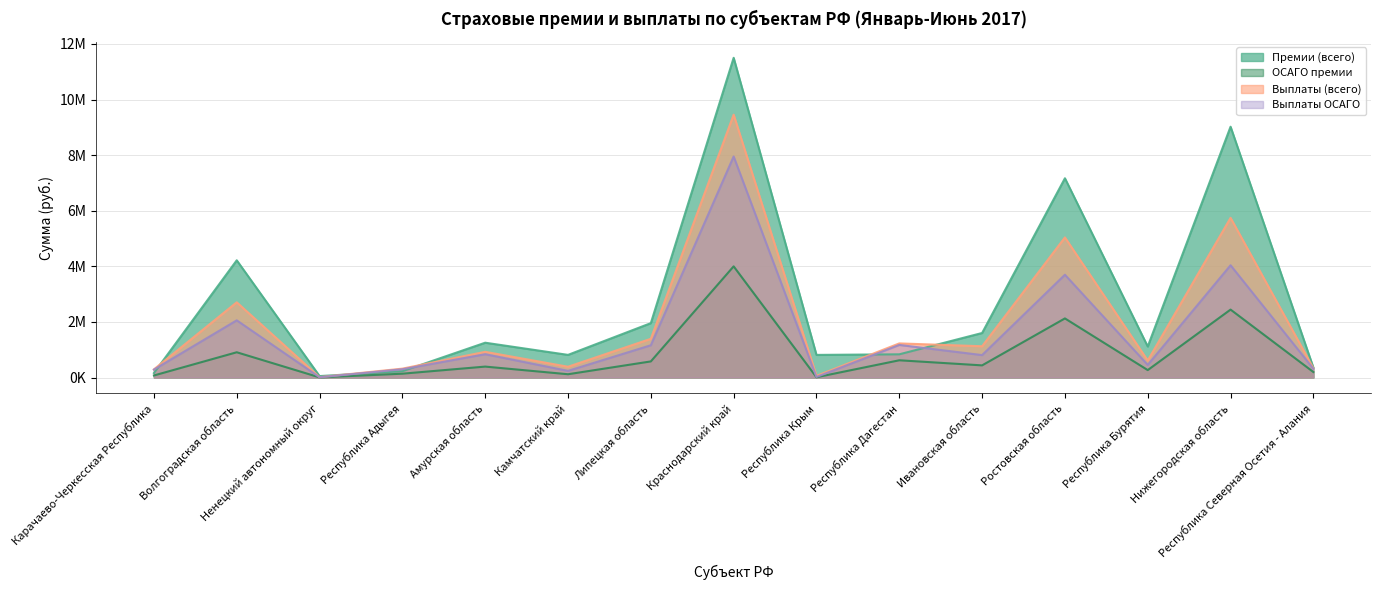

What is the value of the Выплаты (всего) point at the 12th from the left?

5040356